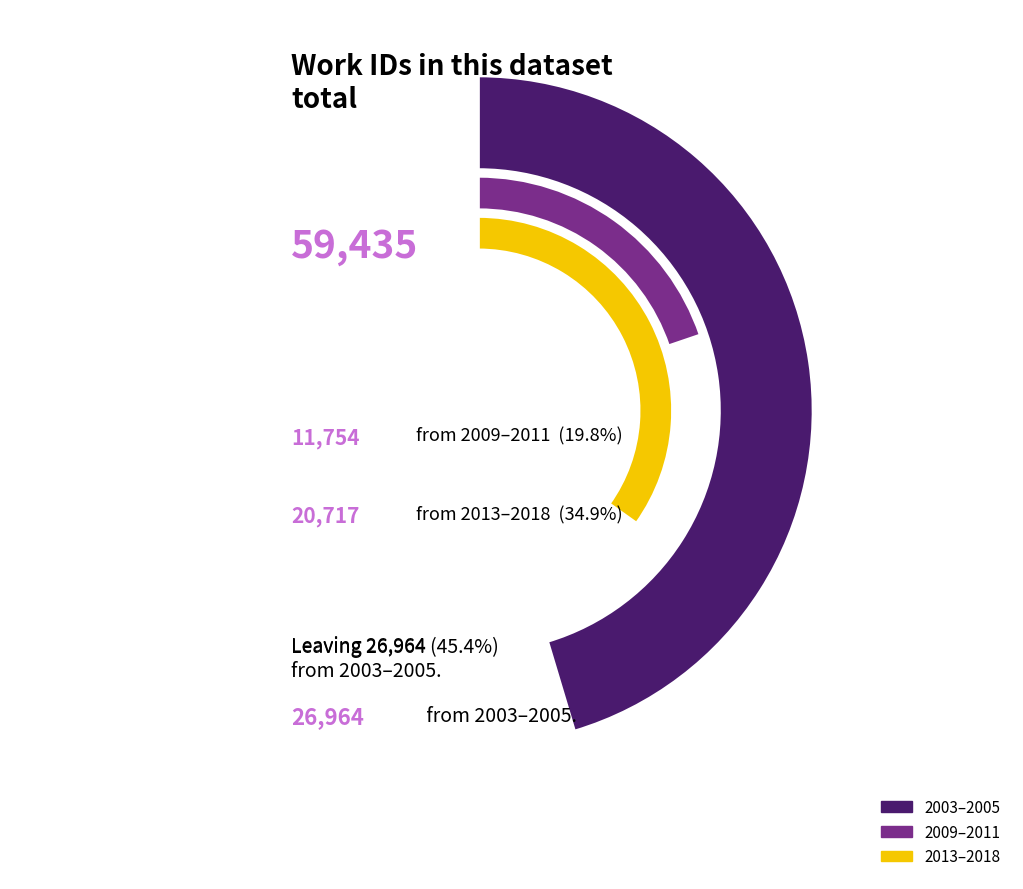

Does 2013 represent more than half of the total?

No